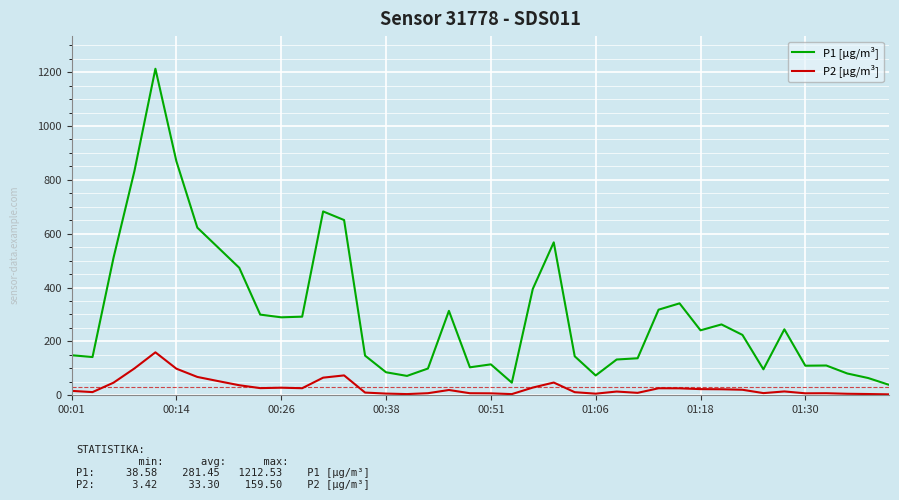

What is the average value of the P1 [µg/m³] series?

303.5